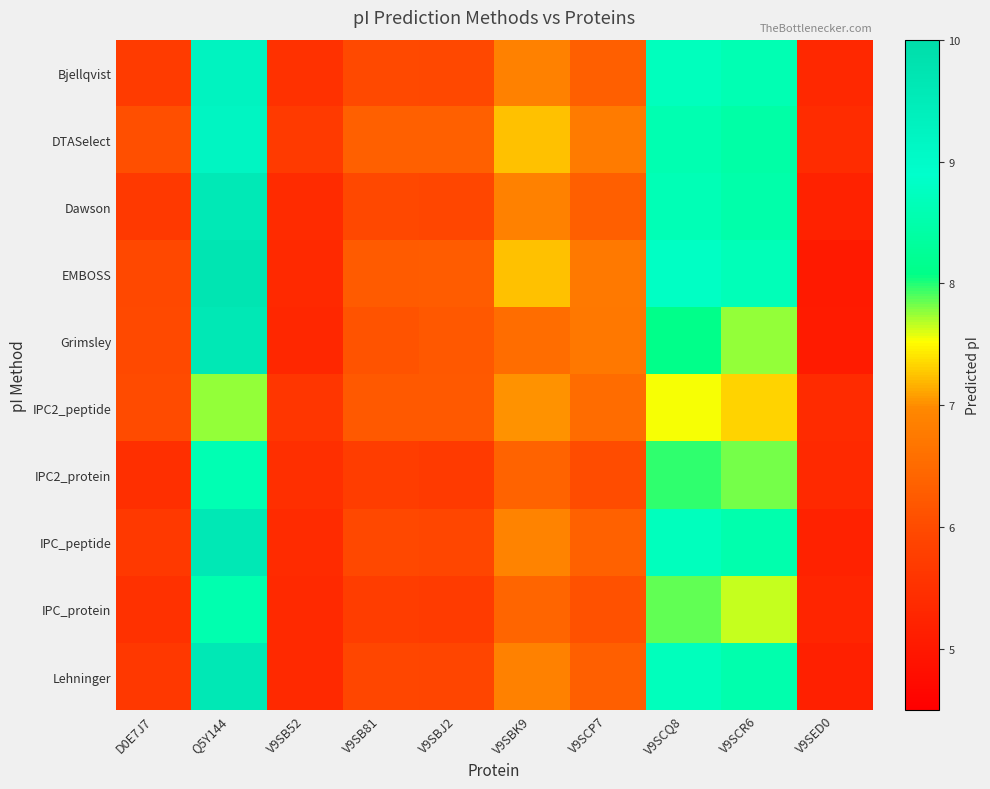

List the series in order of their peak value, highest first.

EMBOSS, Grimsley, IPC_peptide, Lehninger, Dawson, Bjellqvist, DTASelect, IPC2_protein, IPC_protein, IPC2_peptide